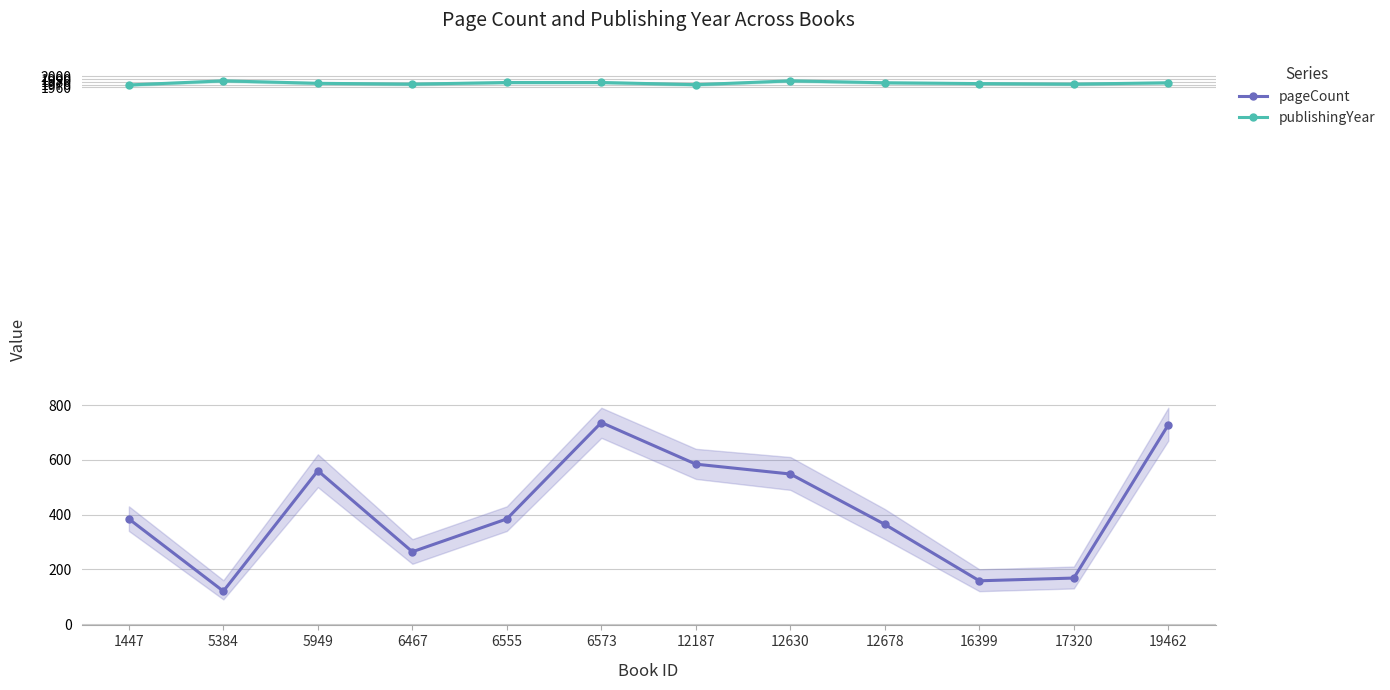

The value of pageCount at 5949 is 560. True or false?

True